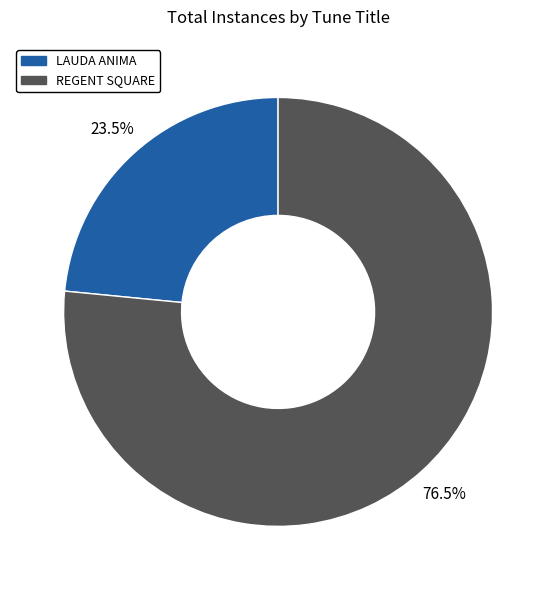

Which category has the smallest portion of the pie?

LAUDA ANIMA